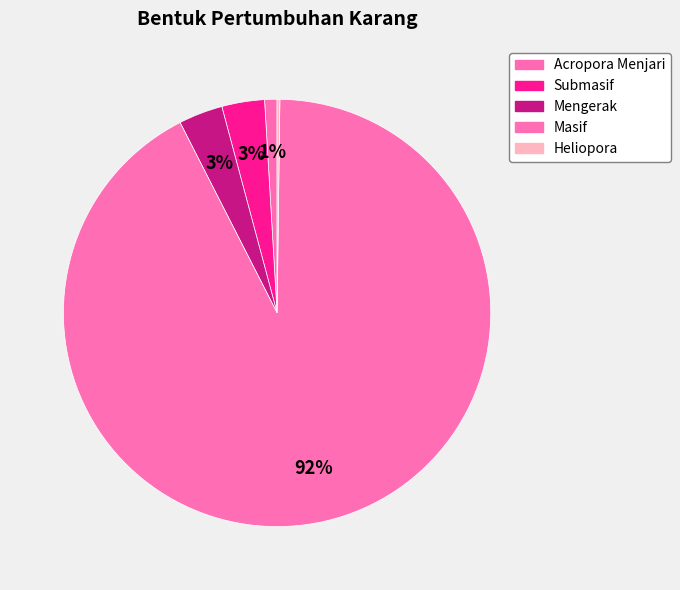

What percentage is NOT represented by Mengerak?

96.7%